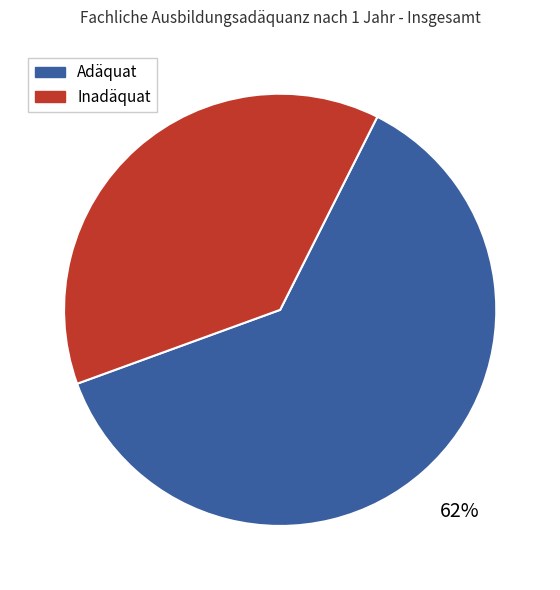

How many slices are in this pie chart?

2